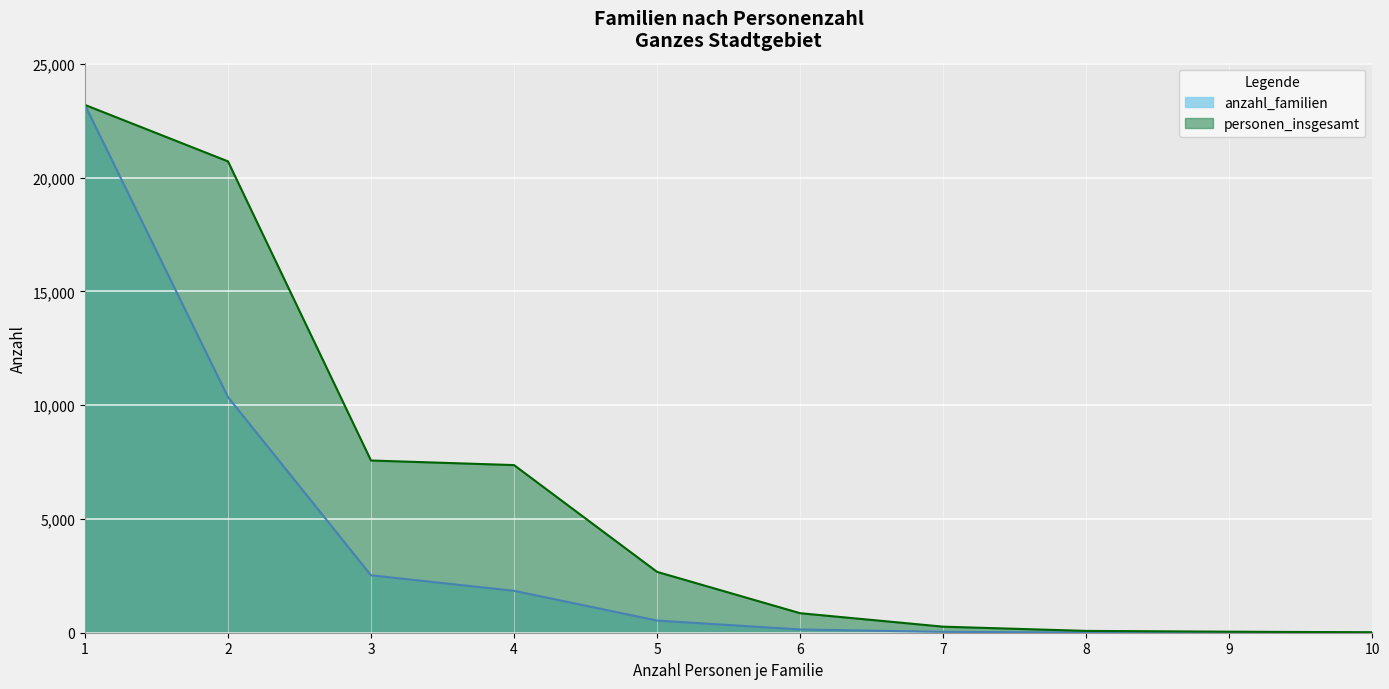

What is the difference between the highest and lowest values at 10?

18